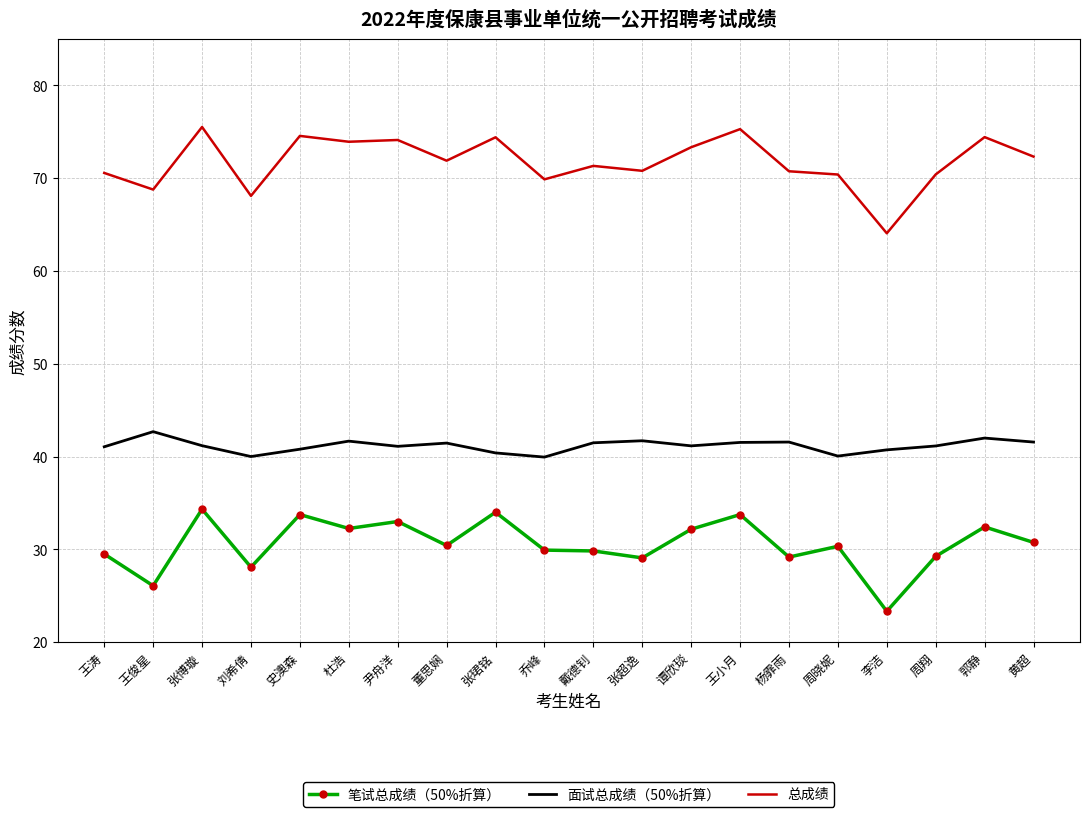

Which series has the widest spread of values?

总成绩